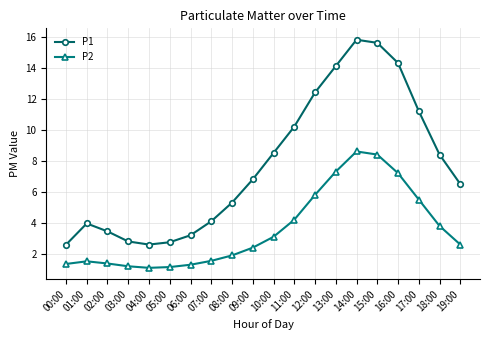

Is the value of P2 at 09:00 greater than the value of P1 at 07:00?

No